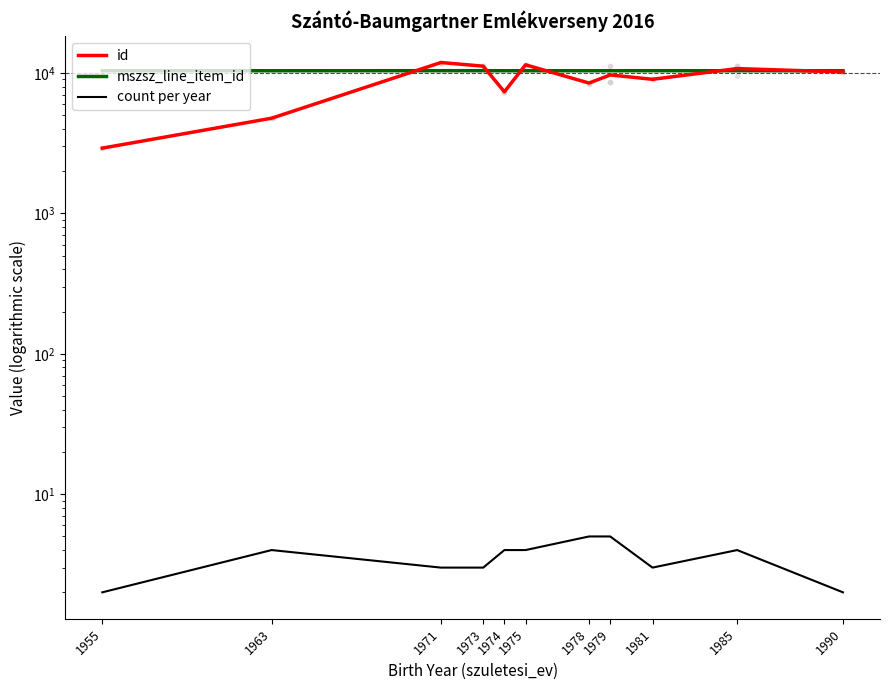

In id, how many points are higher than both neighbors (excluding endpoints)?

4